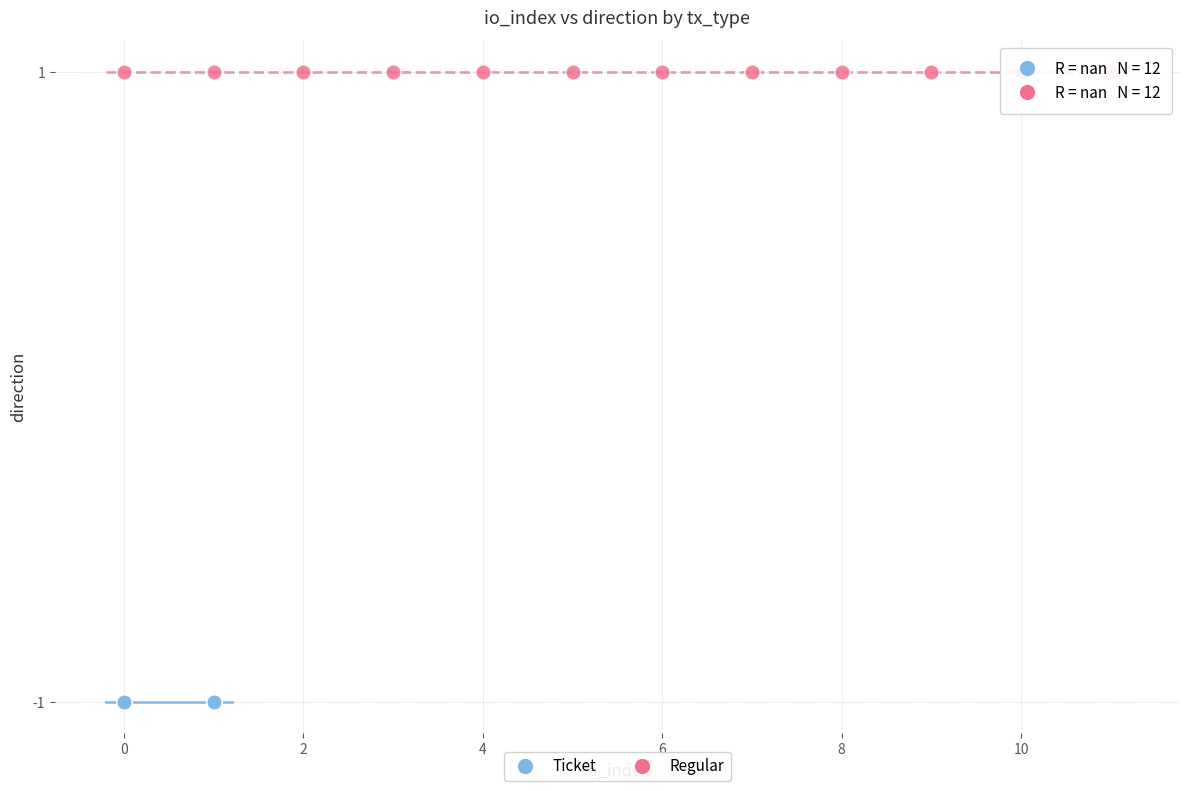

Which series contains the highest Y value?

Regular